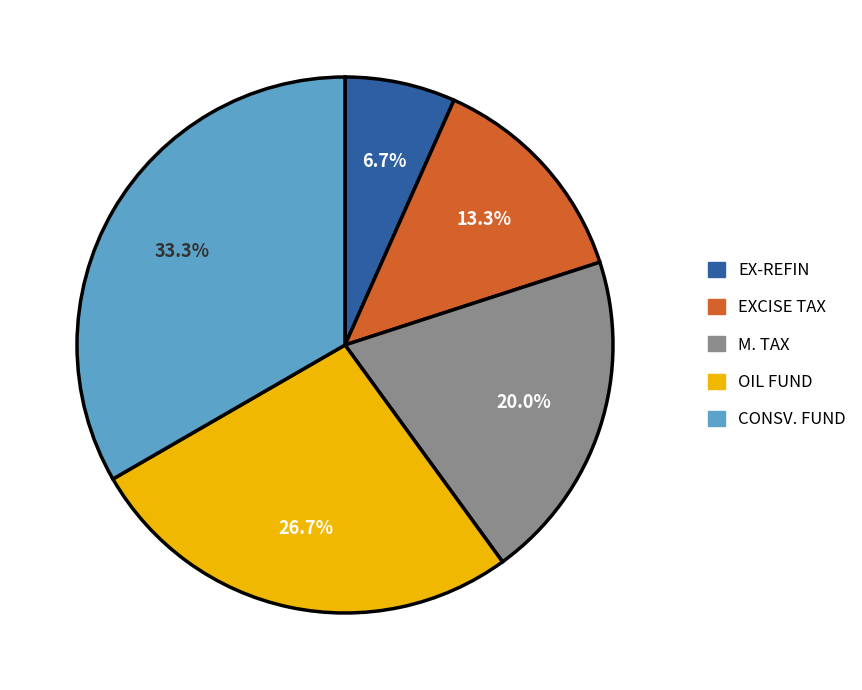

The OIL FUND slice represents 27% of the pie. True or false?

True